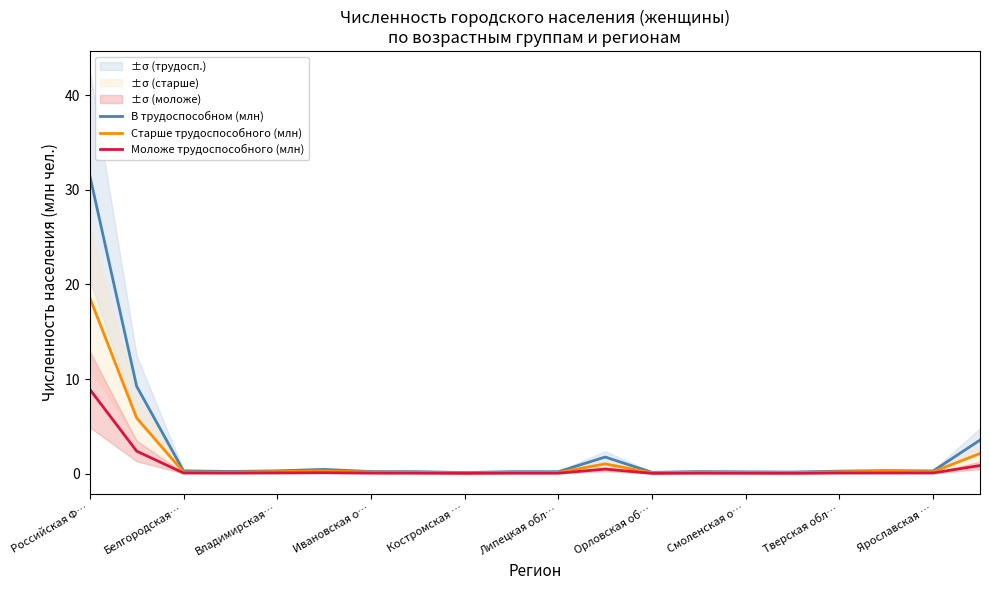

The Моложе трудоспособного (млн) series shows 0.0 at Костромская …. True or false?

True